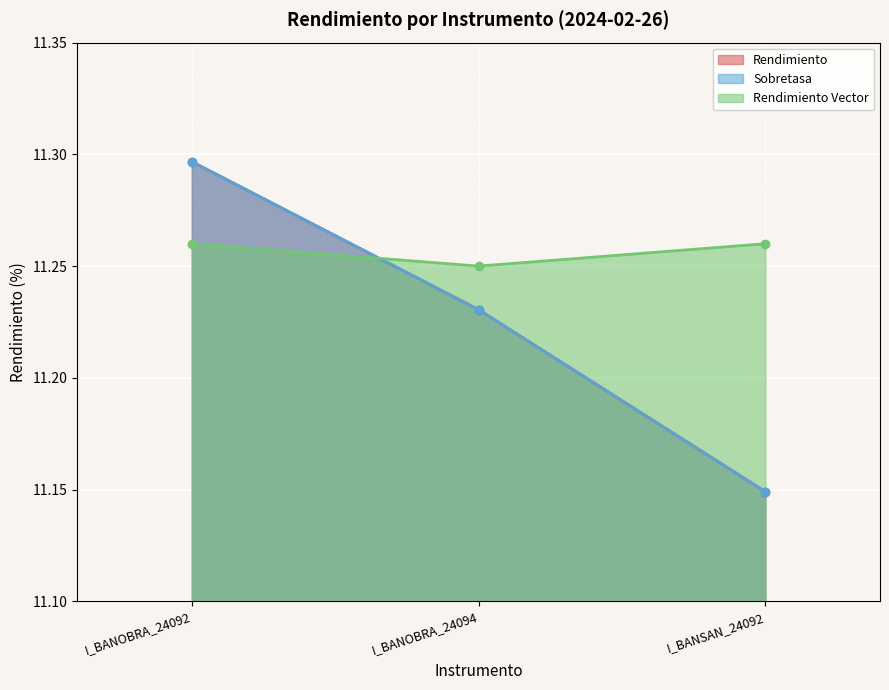

Count the Rendimiento Vector values in the range 11 to 12.

3